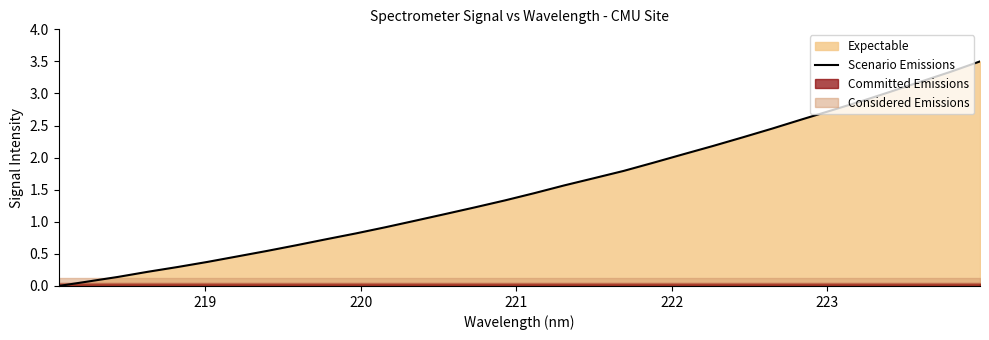

How many lines are shown in the chart?

1